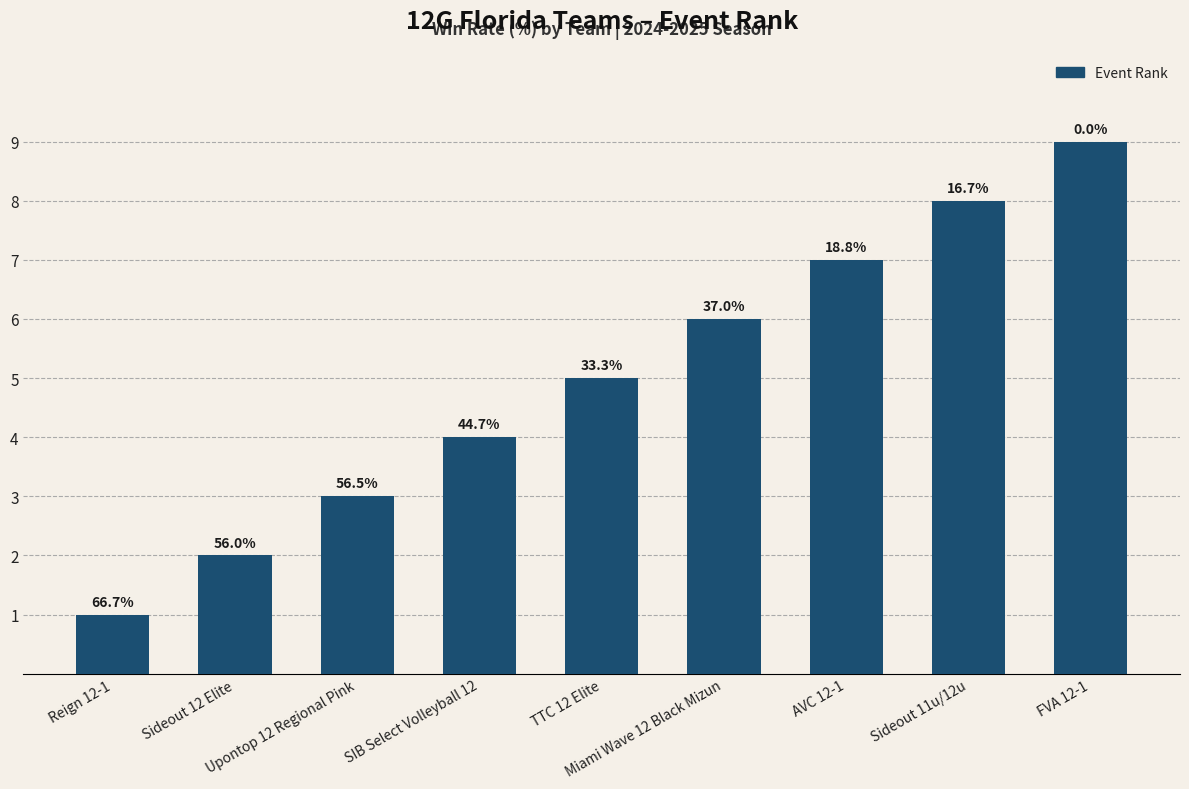

Rank the categories by value from lowest to highest.

Reign 12-1, Sideout 12 Elite, Upontop 12 Regional Pink, SIB Select Volleyball 12, TTC 12 Elite, Miami Wave 12 Black Mizun, AVC 12-1, Sideout 11u/12u, FVA 12-1